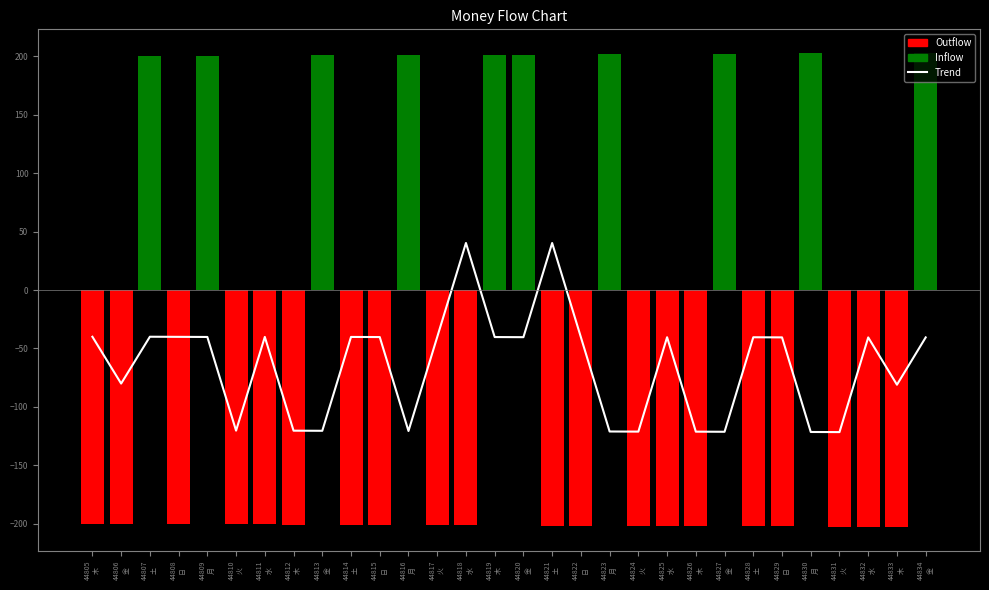

Rank the categories by value from highest to lowest.

44818
水, 44821
土, 44807
土, 44805
木, 44808
日, 44811
水, 44814
土, 44809
月, 44817
火, 44819
木, 44815
日, 44820
金, 44822
日, 44825
水, 44828
土, 44834
金, 44829
日, 44832
水, 44806
金, 44833
木, 44810
火, 44812
木, 44813
金, 44816
月, 44823
月, 44824
火, 44826
木, 44827
金, 44830
月, 44831
火